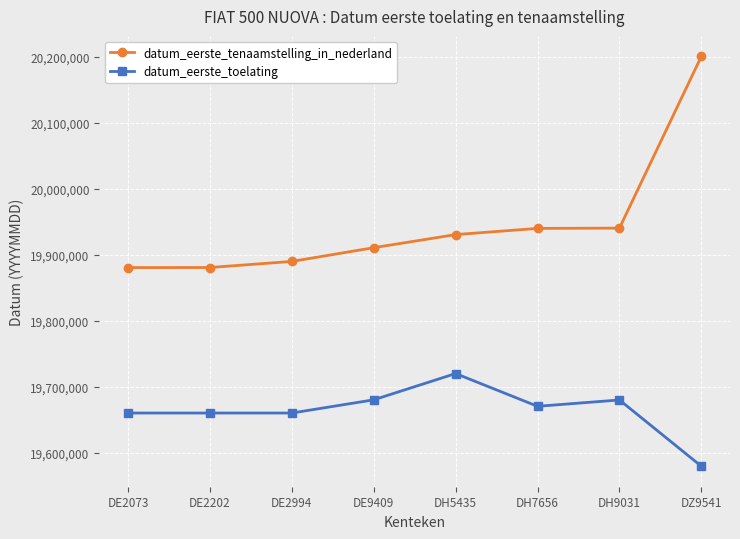

Is the value of datum_eerste_tenaamstelling_in_nederland at DH5435 greater than the value of datum_eerste_toelating at DH9031?

Yes